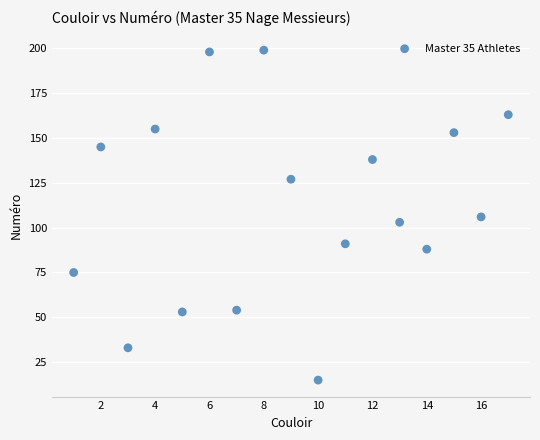

What is the range of X values (max minus min)?

16